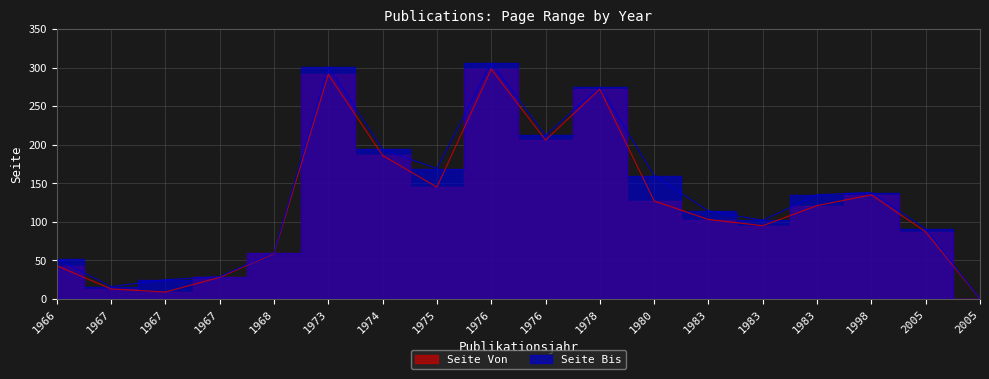

How many values in the Seite Bis series exceed 135?

8